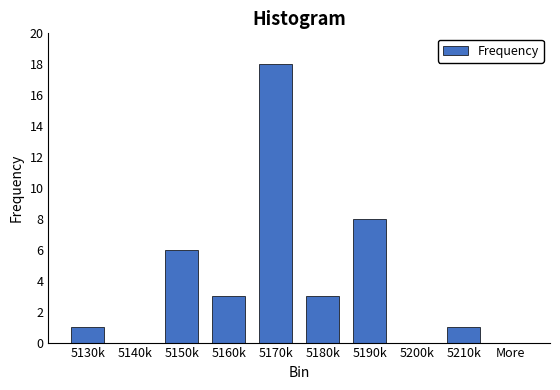

Reading right to left, what are all the values shown in this chart?

More=0	5210k=1	5200k=0	5190k=8	5180k=3	5170k=18	5160k=3	5150k=6	5140k=0	5130k=1